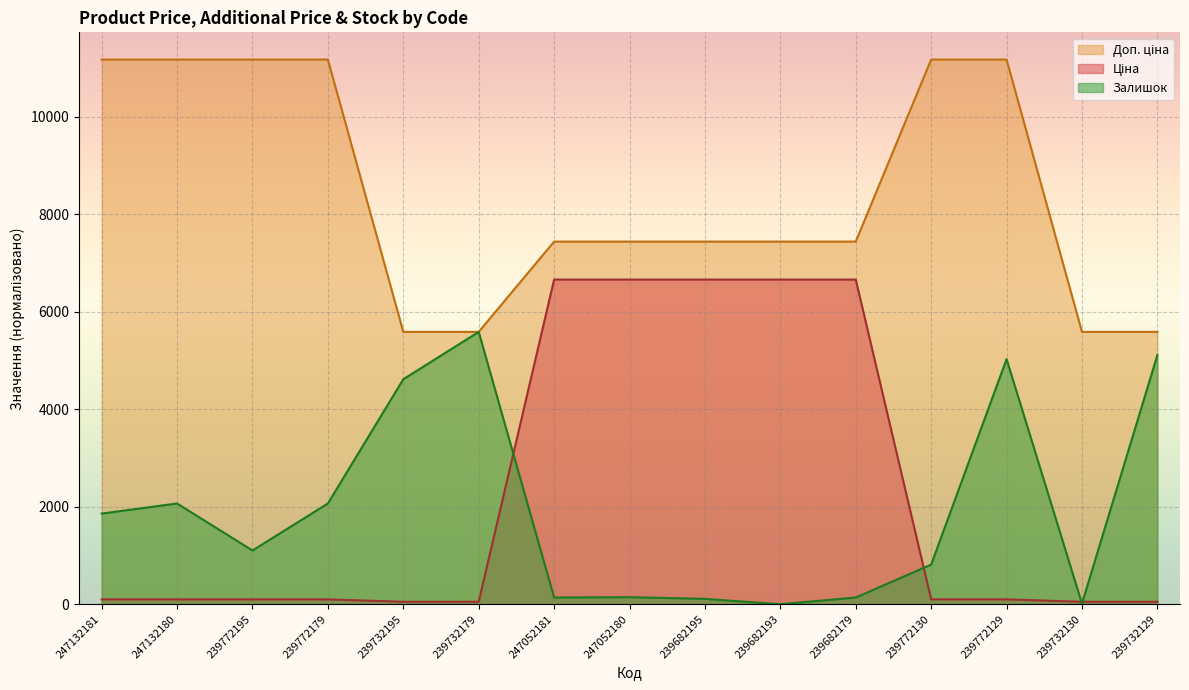

The value of Ціна at 239682195 is 6657.9. True or false?

True